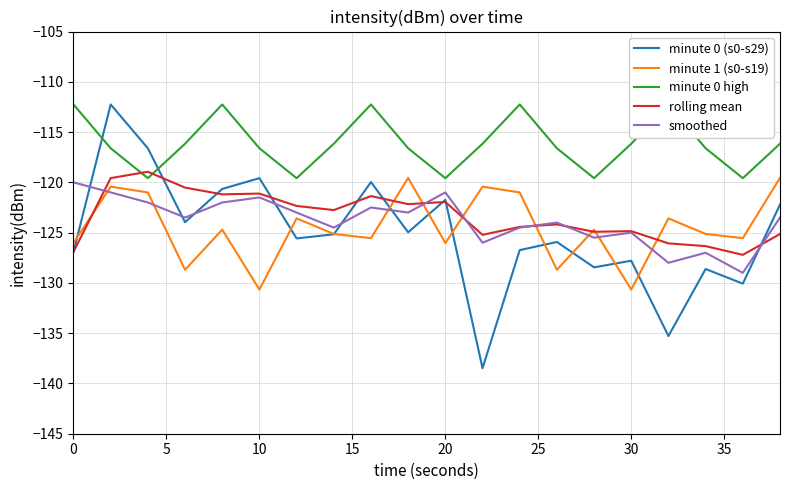

What is the lowest value of the rolling mean series?

-127.2